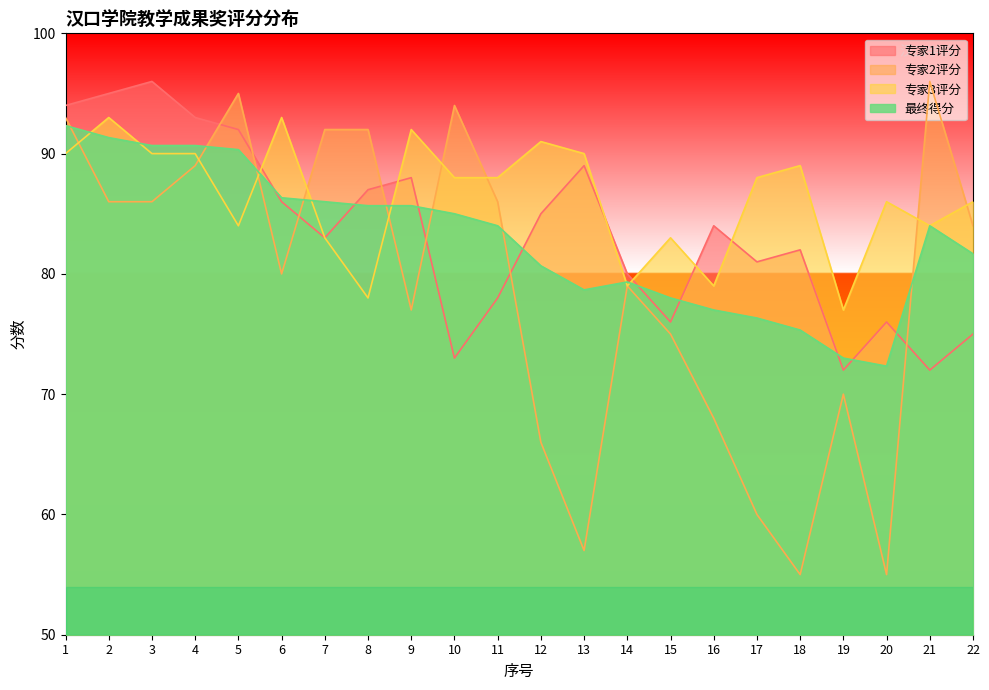

List the labels in order of 最终得分 value, largest first.

1, 2, 3, 4, 5, 6, 7, 8, 9, 10, 11, 21, 22, 12, 14, 13, 15, 16, 17, 18, 19, 20